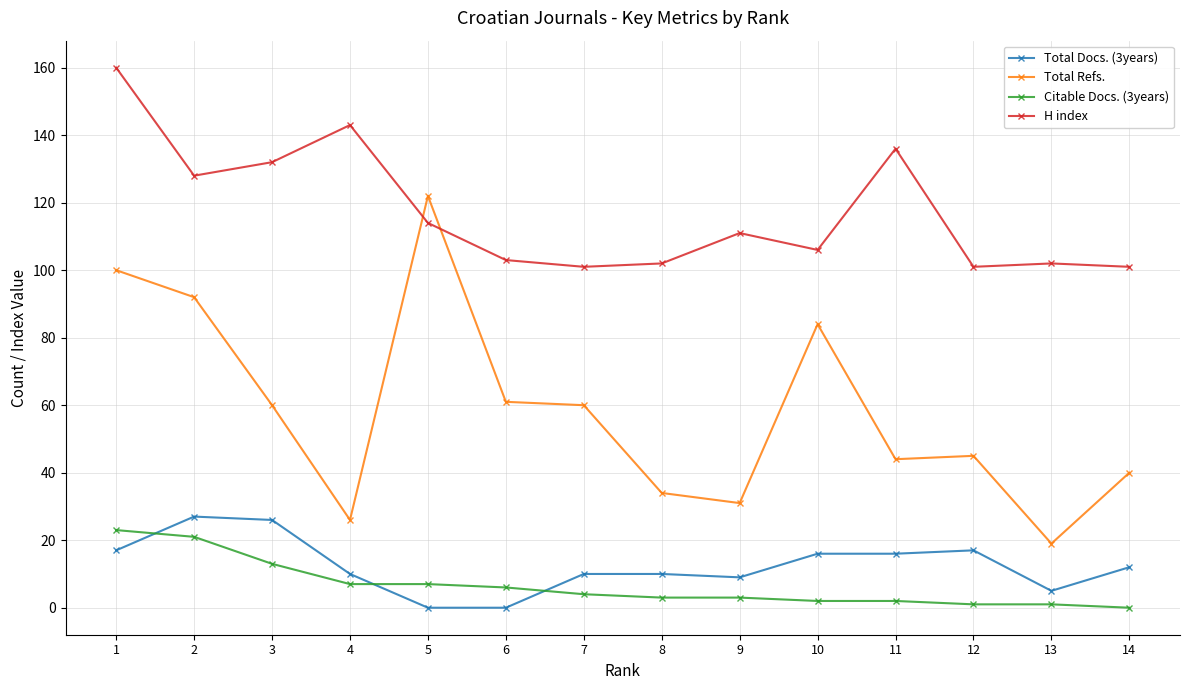

What is the sum of all Total Refs. values?

818